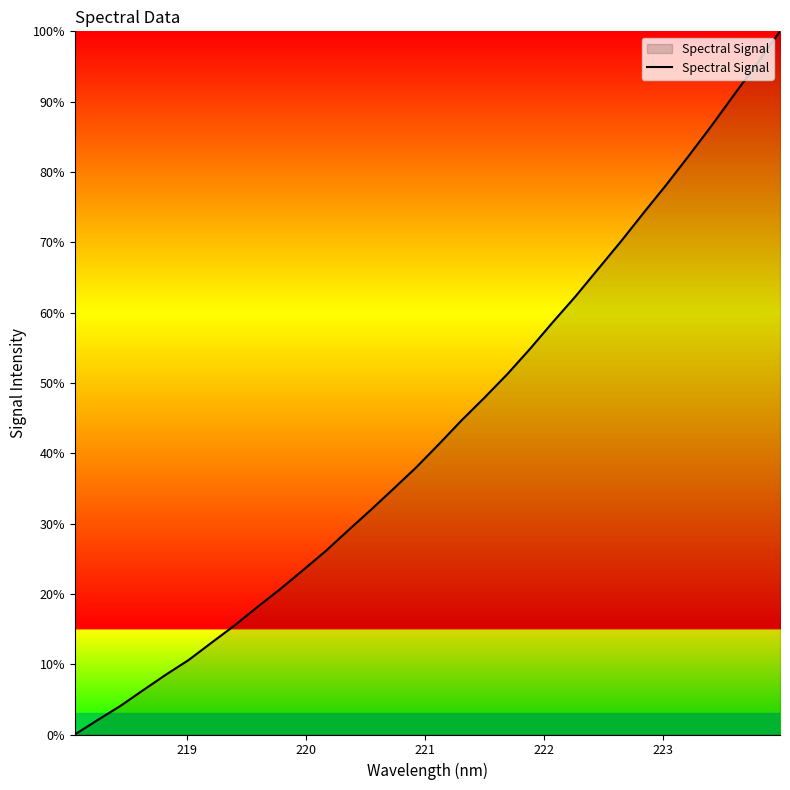

What is the difference between the maximum and minimum values?

100.0